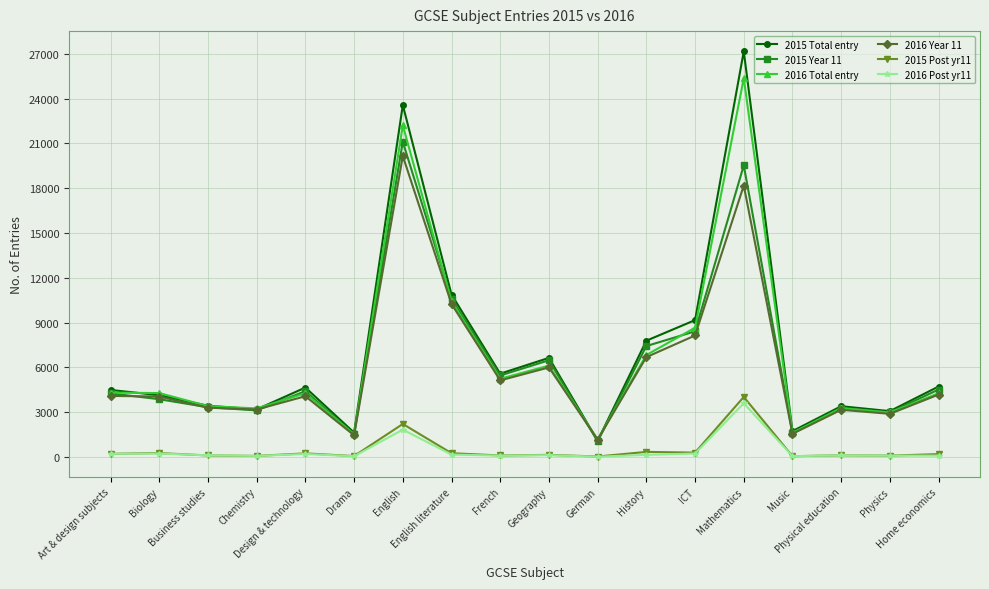

True or false: 2015 Post yr11 and 2016 Total entry cross at least once.

False